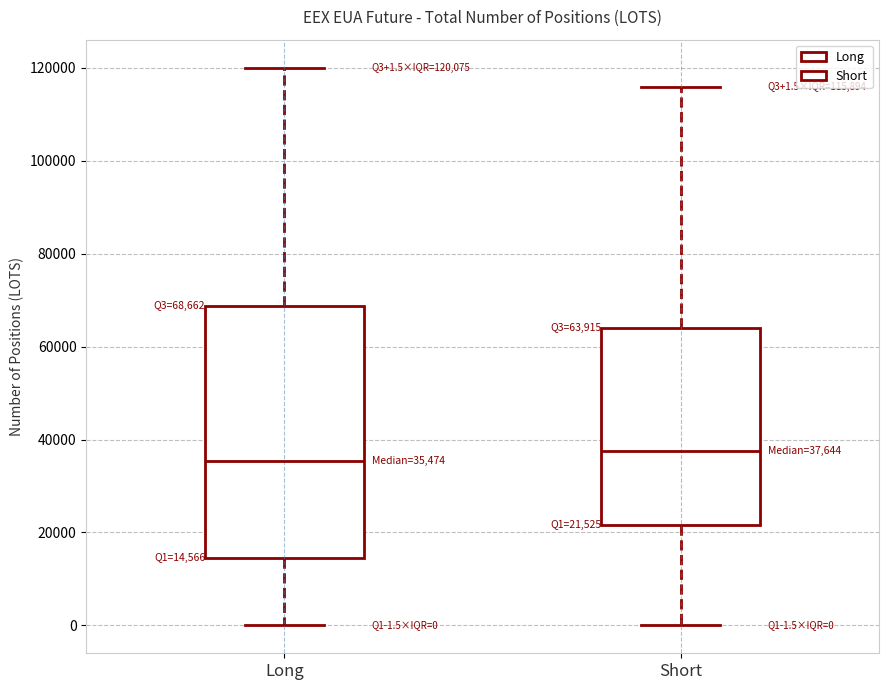

Which box has the highest median line?

Short